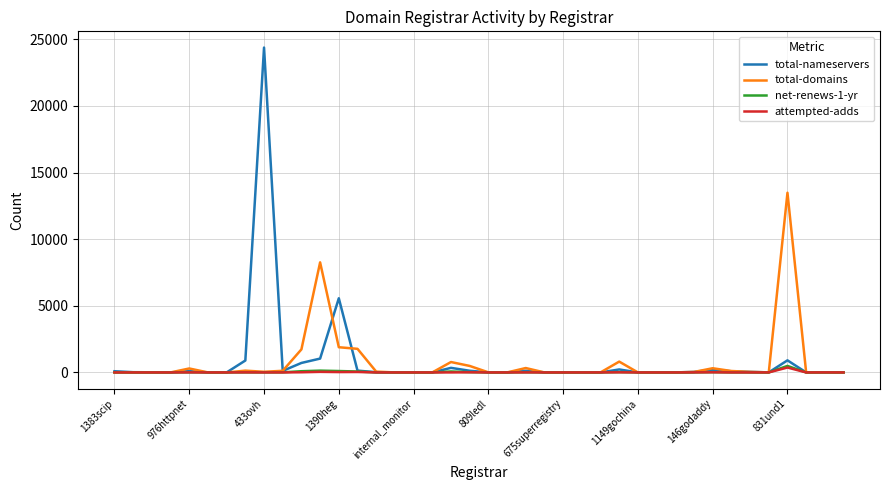

What is the highest value of the total-domains series?

13483